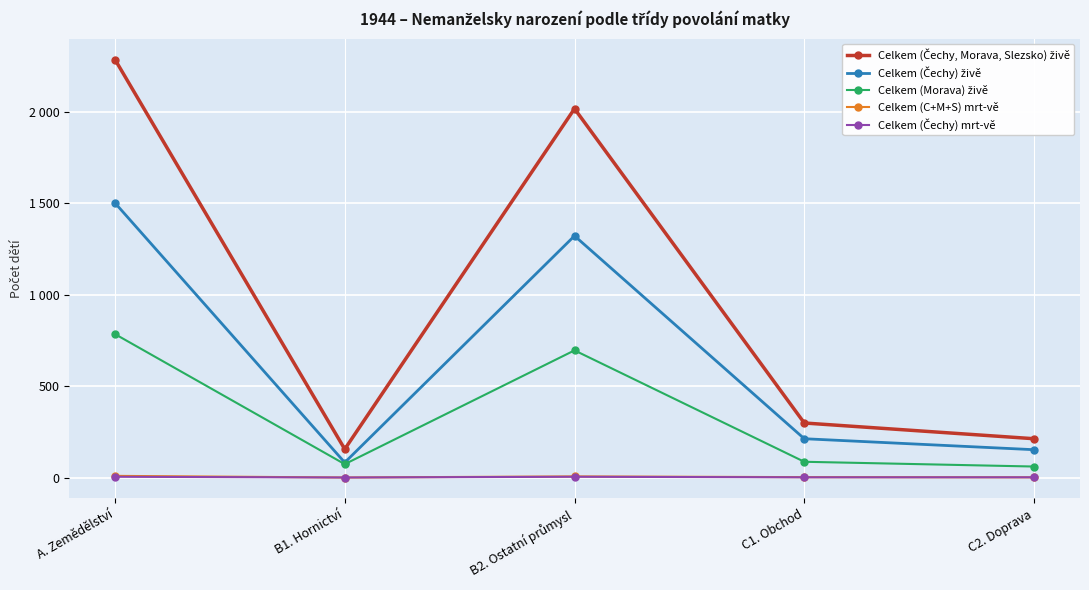

The value of Celkem (Čechy, Morava, Slezsko) živě at A. Zemědělství is 3186. True or false?

False